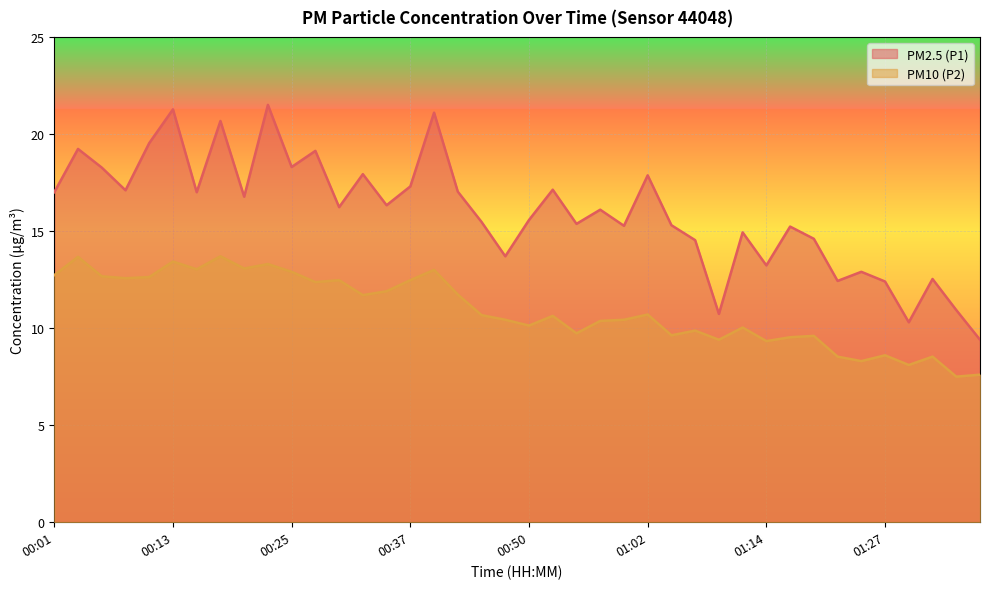

True or false: PM10 (P2) has more than 2 points higher than both neighbors.

True